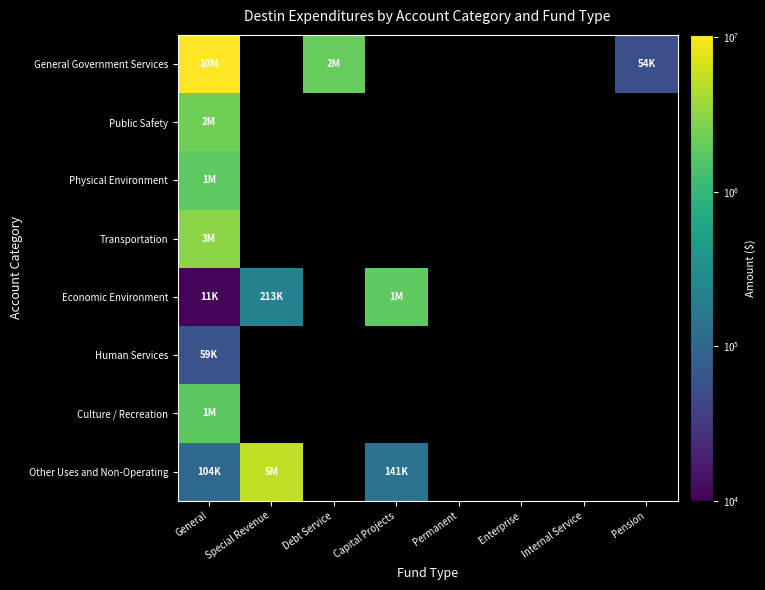

How many values in Other Uses and Non-Operating are above zero?

3